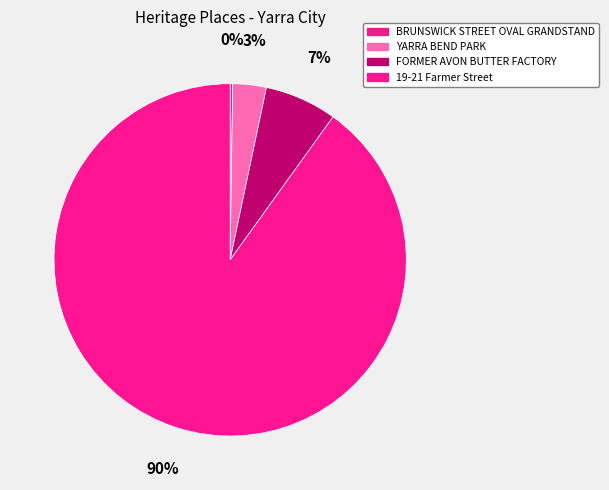

What is the change in value from YARRA BEND PARK to FORMER AVON BUTTER FACTORY?

+6888